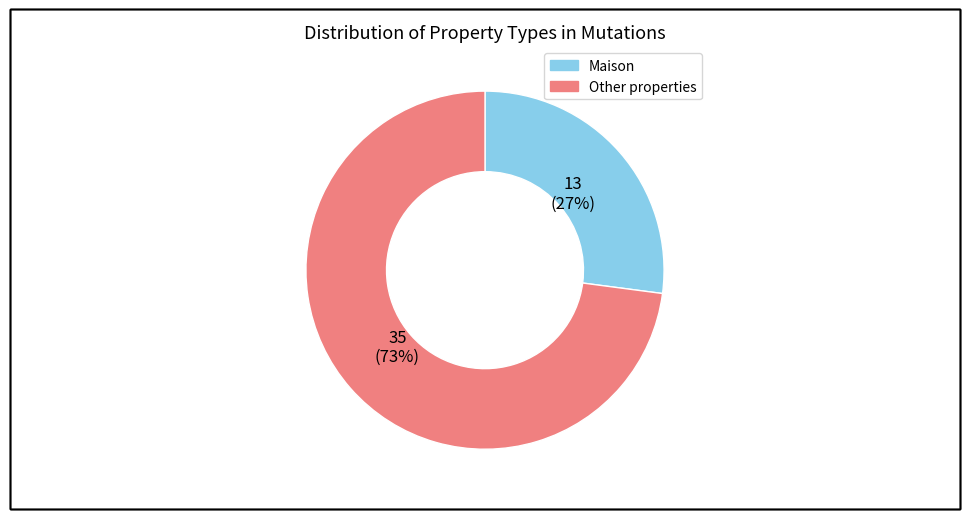

Is there a majority slice in this chart?

Yes